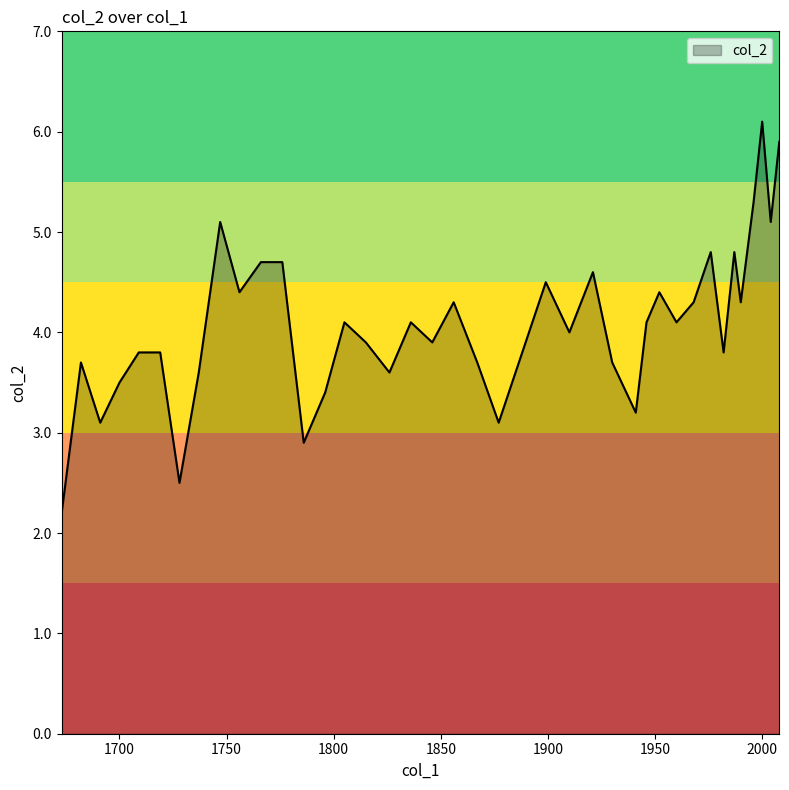

What is the minimum value shown in the chart?

2.2